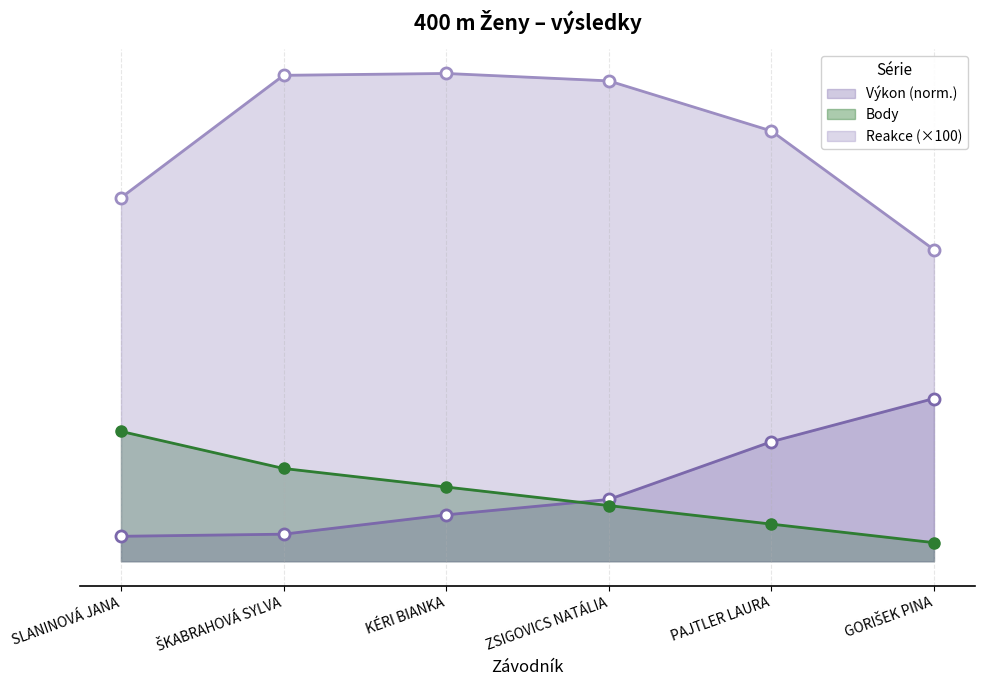

What is the label of the 1st point from the left?

SLANINOVÁ JANA